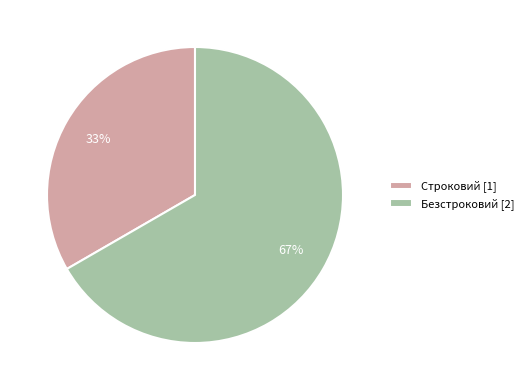

To the nearest percent, what is the average slice percentage?

50%